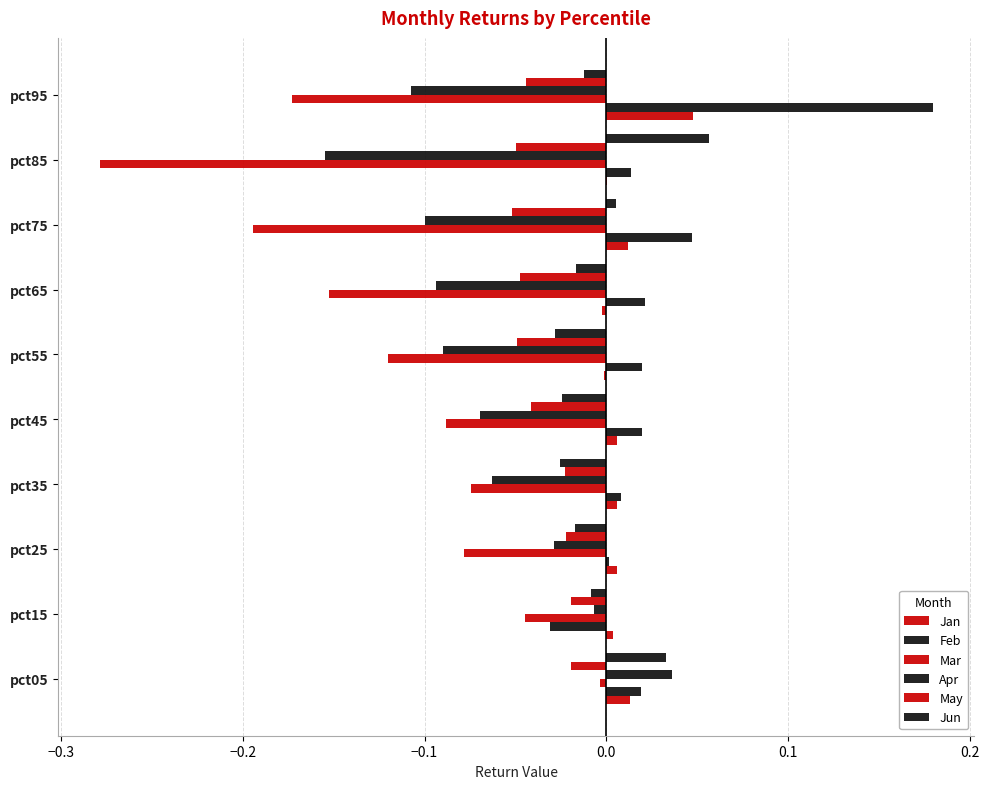

Count the number of categories in the chart.

10